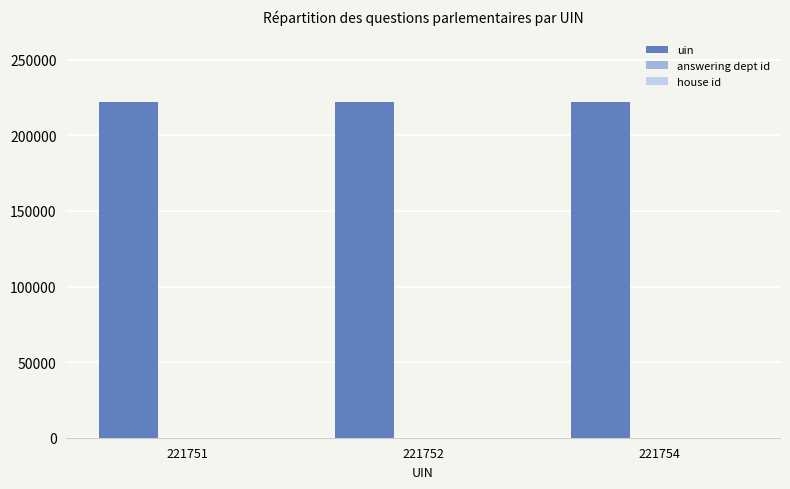

What is the sum of all uin values?

665257